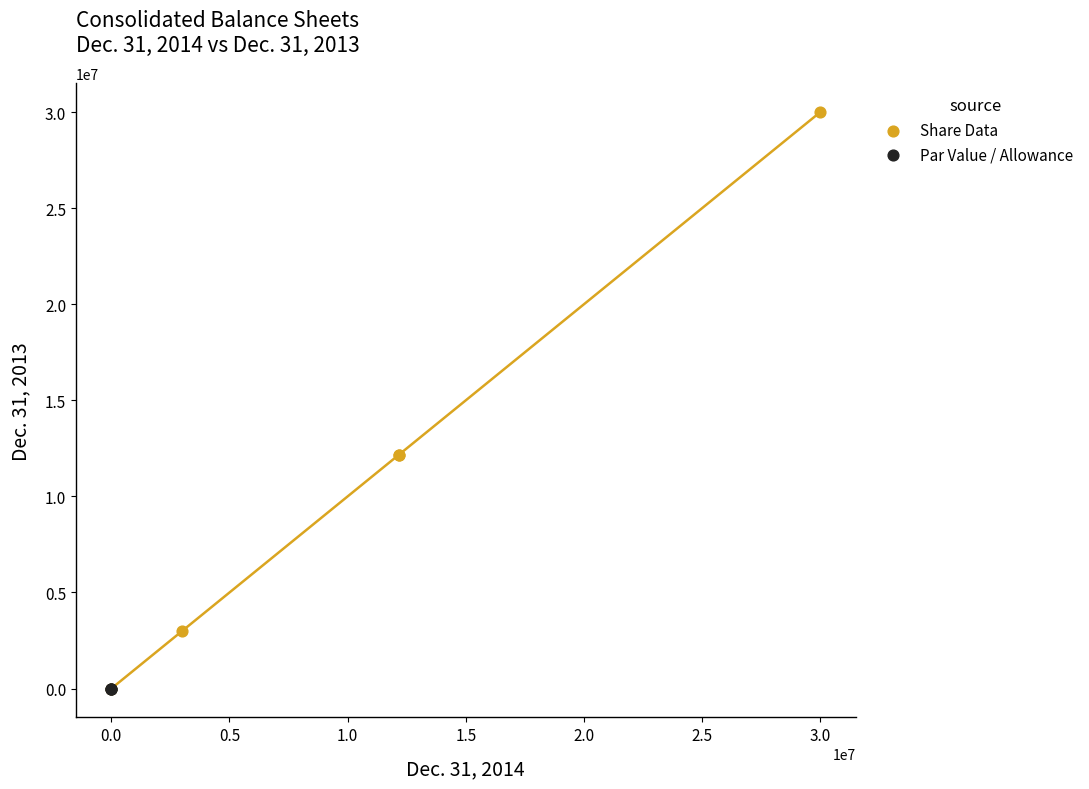

Which series has the widest spread of Y values?

Share Data